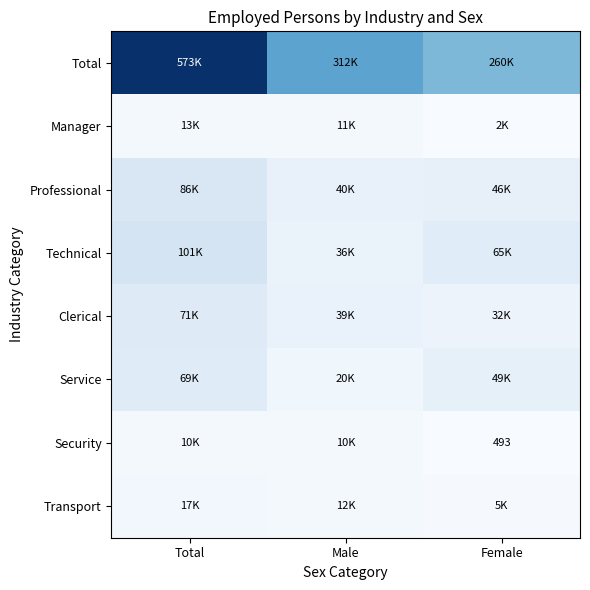

Which series has the largest range (max minus min)?

Total